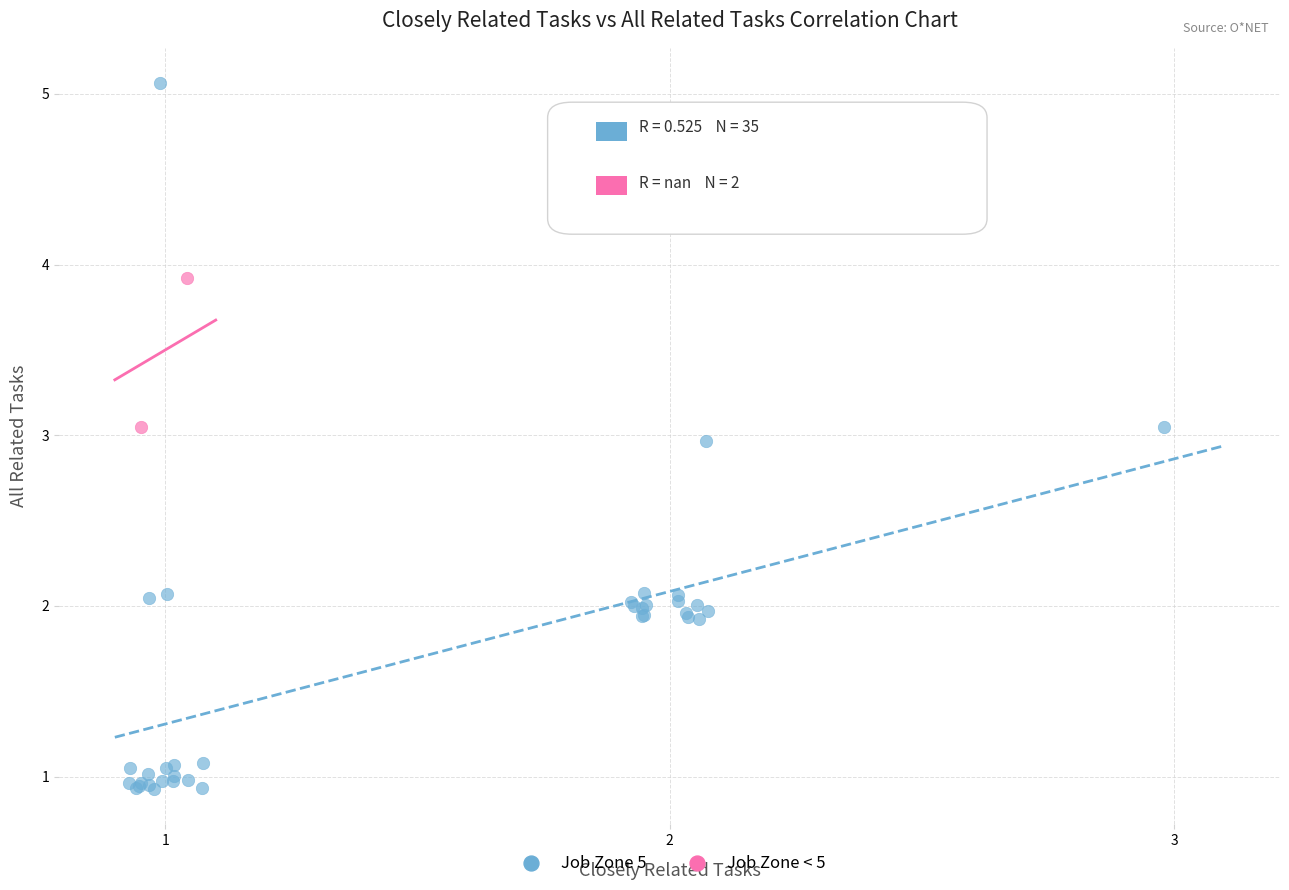

What are all the series names shown in the legend?

Job Zone 5, Job Zone < 5